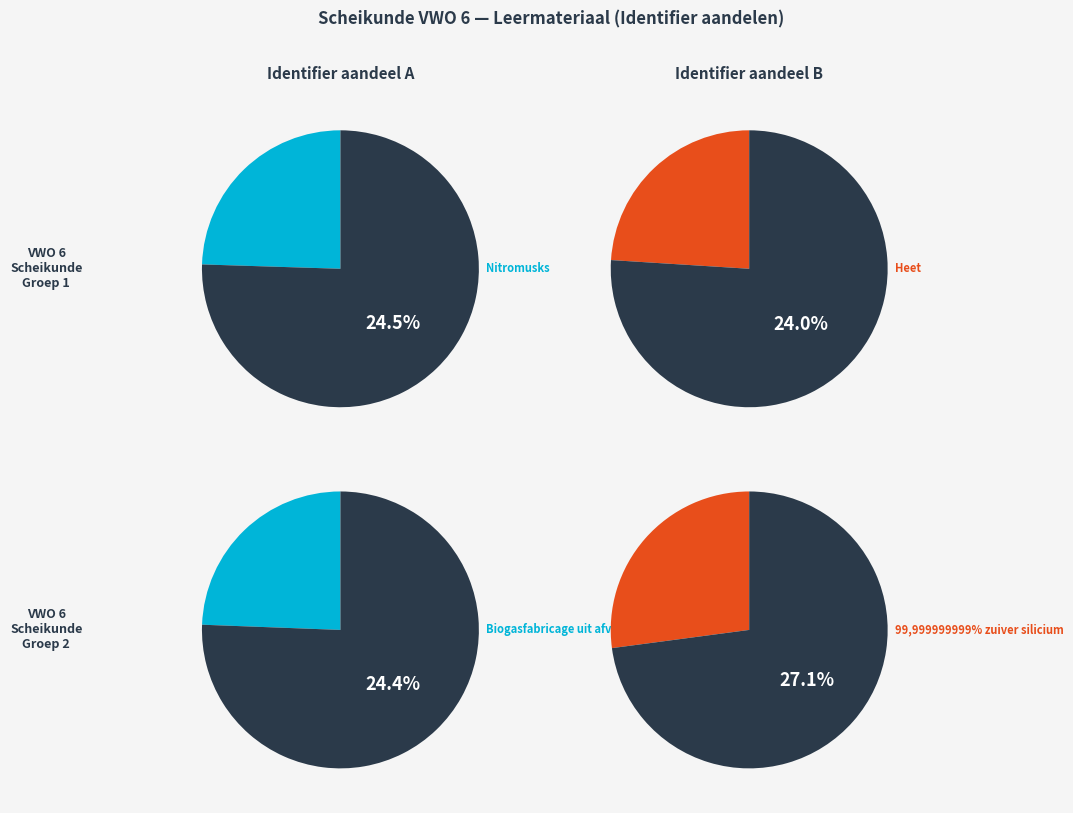

How many slices are in this pie chart?

4